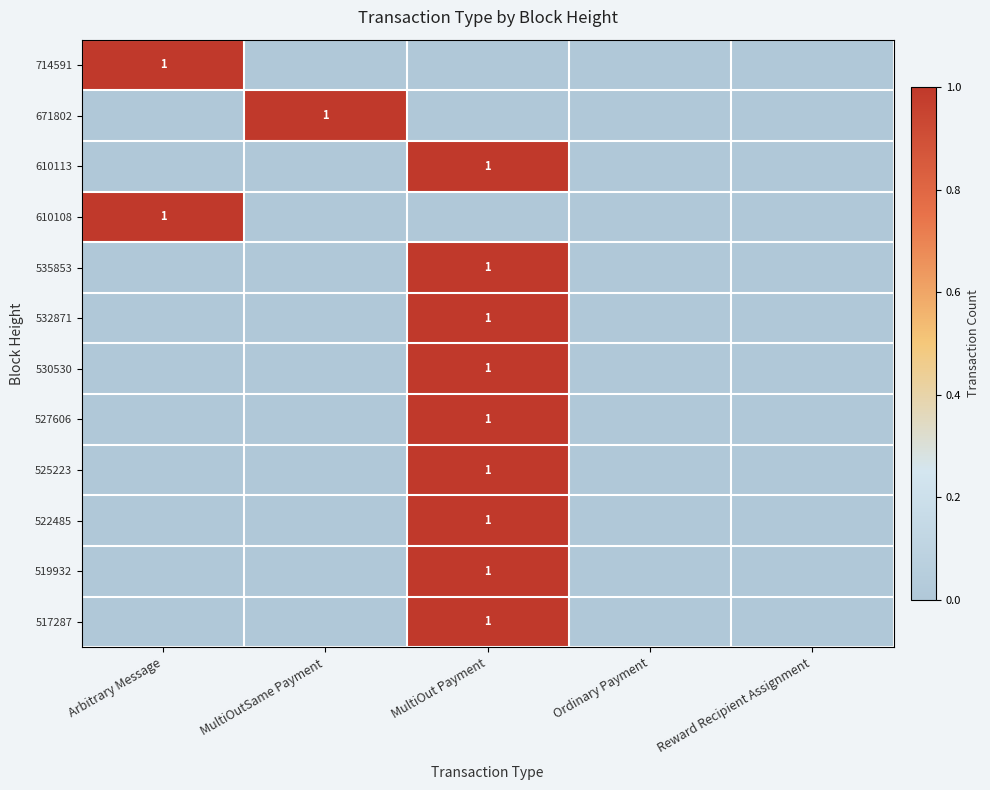

Count the number of categories in the chart.

5